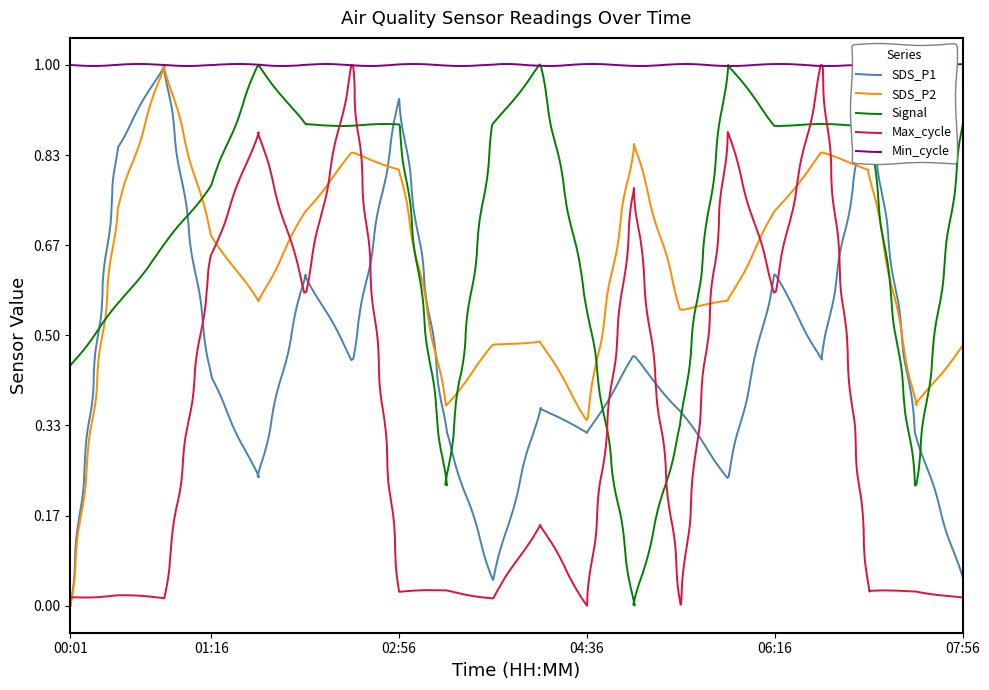

How many intersections are there between Signal and SDS_P2?

8